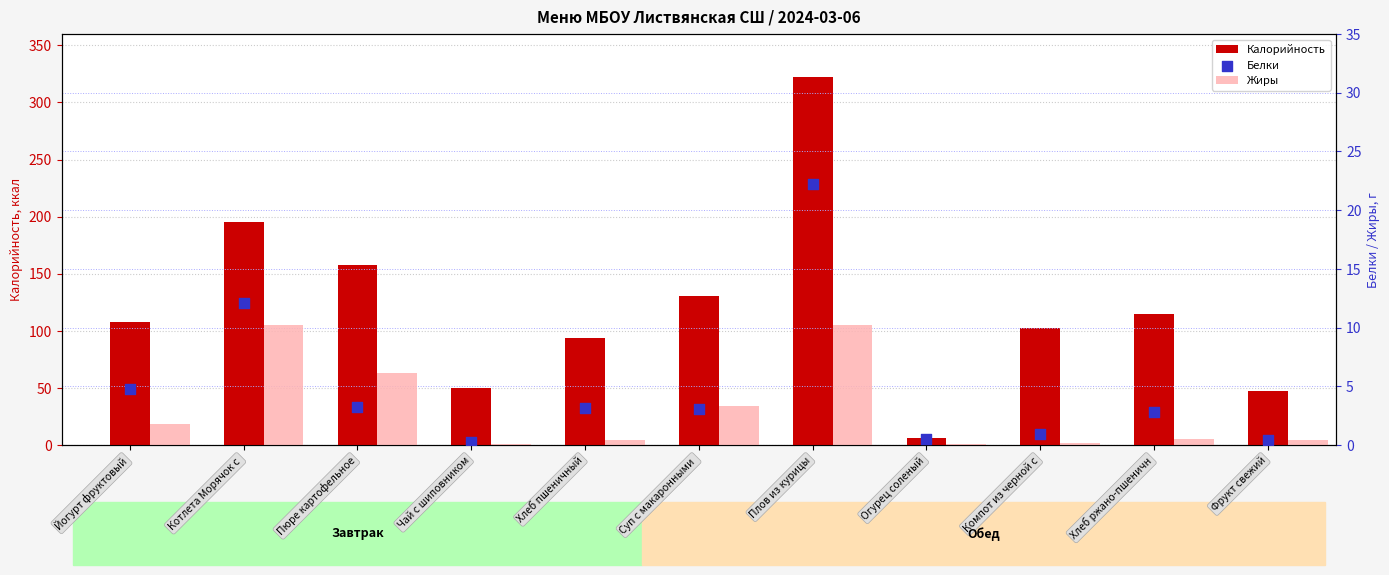

What are all the series names shown in the legend?

Калорийность, Жиры, Белки